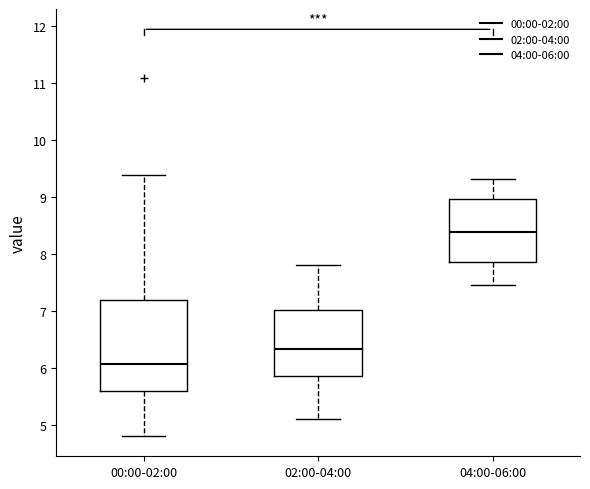

Which box is the tallest, from its lower edge to its upper edge?

00:00-02:00